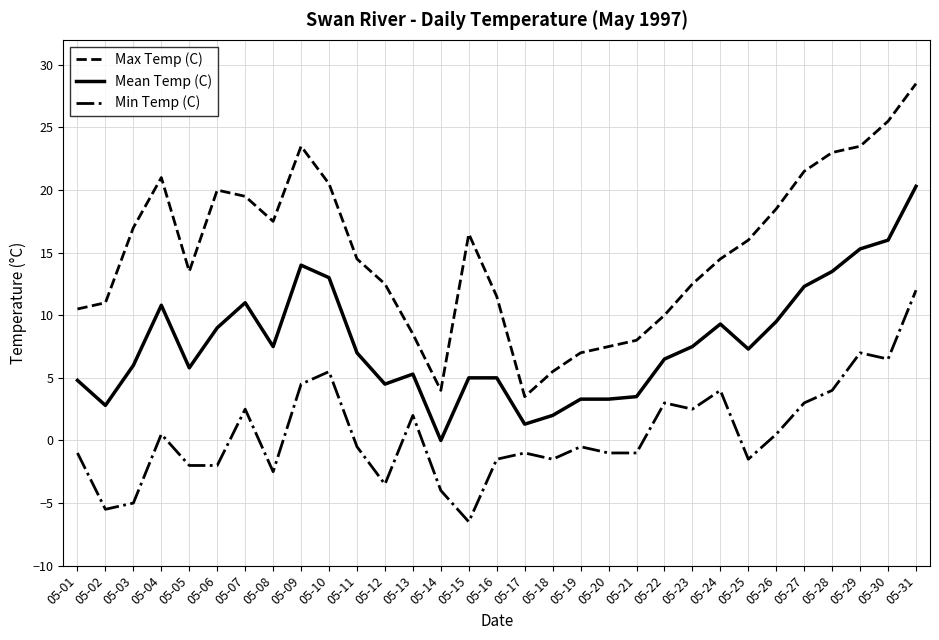

Is the value of Max Temp (C) at 05-22 greater than the value of Mean Temp (C) at 05-28?

No